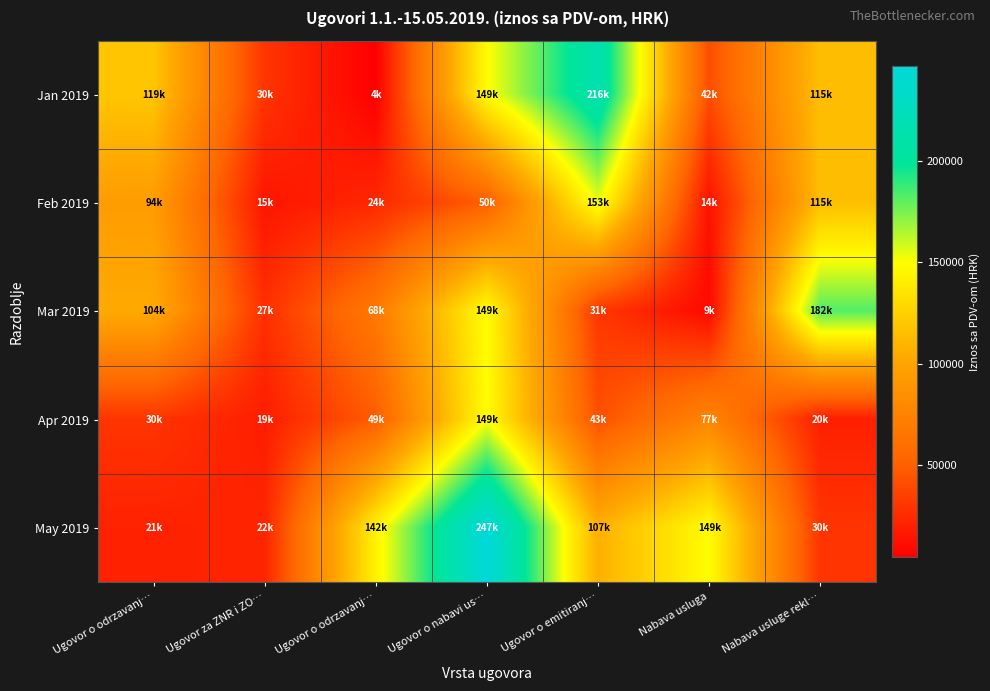

Count the number of data series in this chart.

5